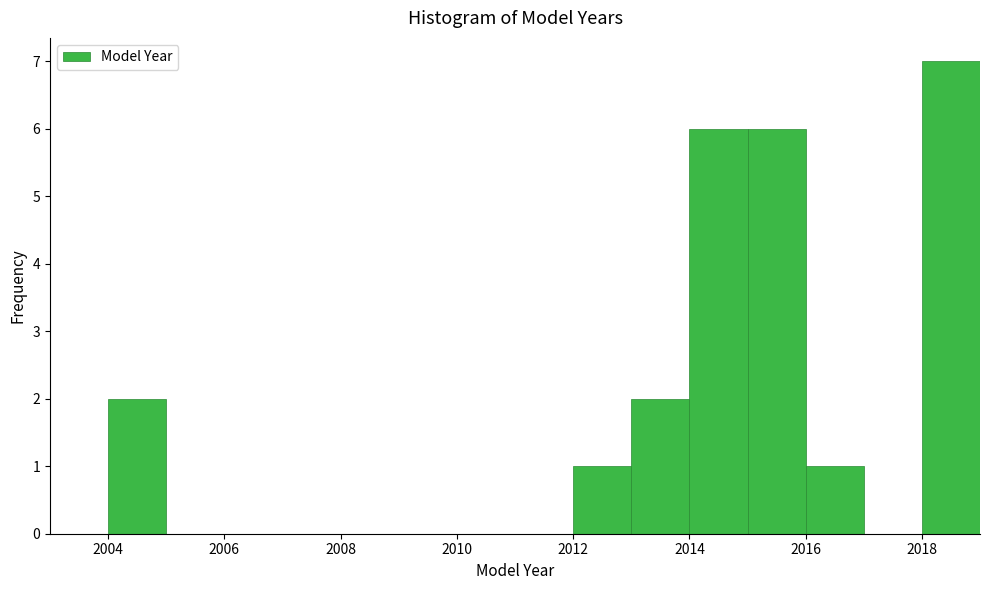

Reading left to right, list every bar in this chart as the range it spans on the x-axis followed by its height. The values are not printed on the chart, so give them approximately, as read against the axis.

2004 to 2005: 2
2005 to 2006: 0
2006 to 2007: 0
2007 to 2008: 0
2008 to 2009: 0
2009 to 2010: 0
2010 to 2011: 0
2011 to 2012: 0
2012 to 2013: 1
2013 to 2014: 2
2014 to 2015: 6
2015 to 2016: 6
2016 to 2017: 1
2017 to 2018: 0
2018 to 2019: 7